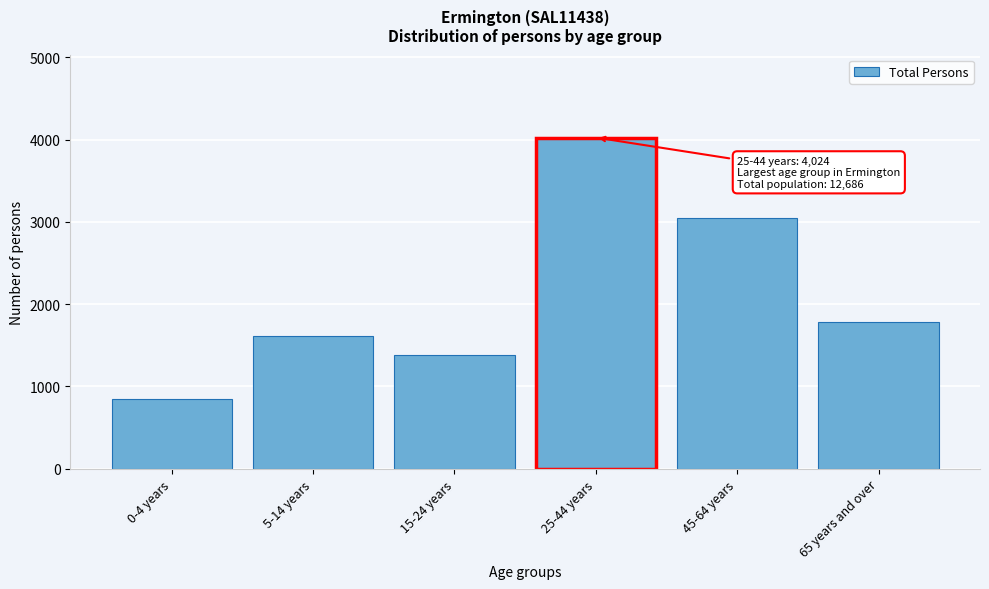

Reading left to right, transcribe all the data shown in this chart.

846	1610	1383	4024	3043	1782